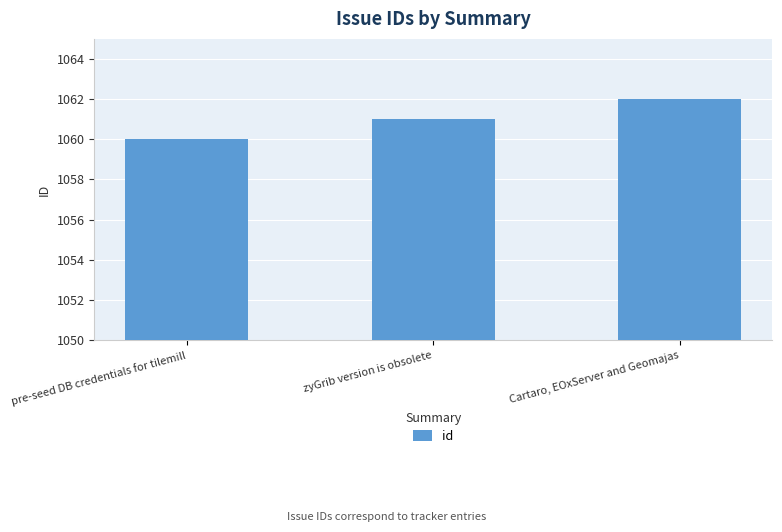

How many values are between 1060 and 1062?

3